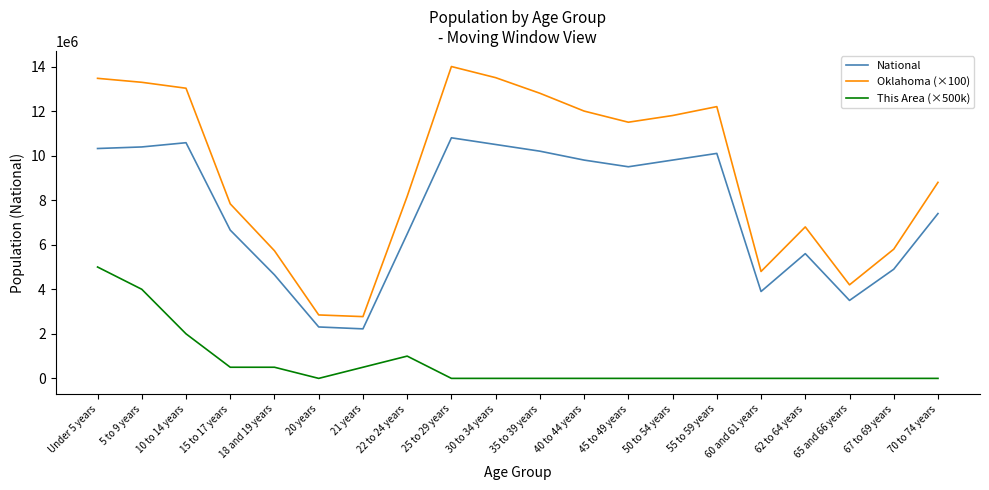

What is the approximate value of National at 70 to 74 years?

7400000